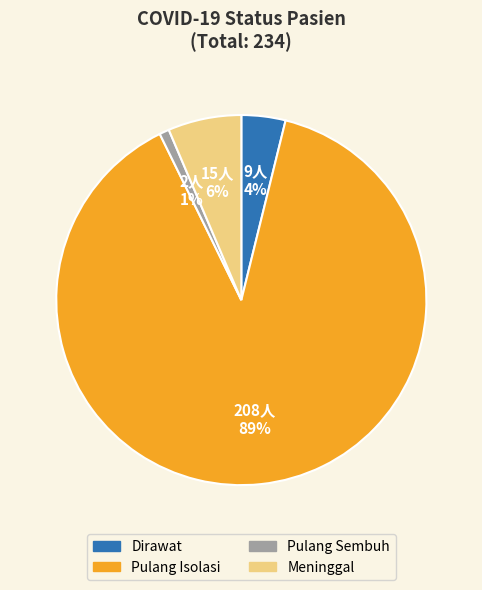

Do Meninggal and Dirawat together represent more than half of the pie?

No